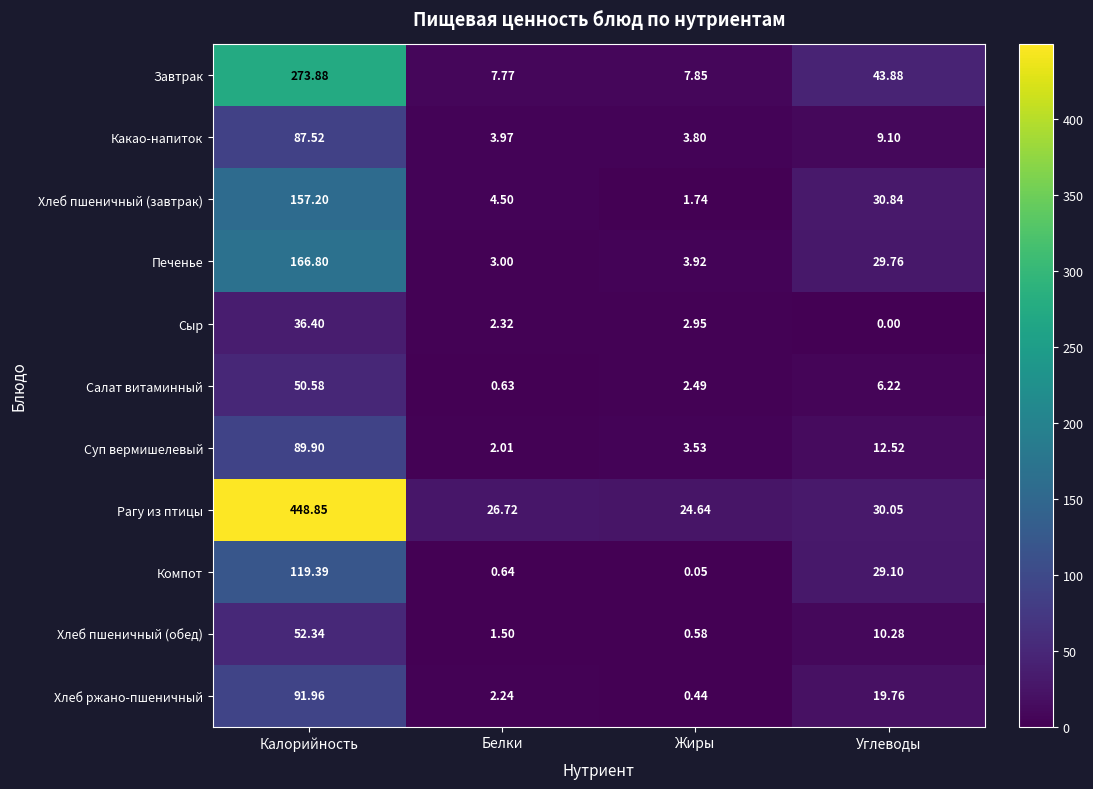

Which series has the widest spread of values?

Рагу из птицы